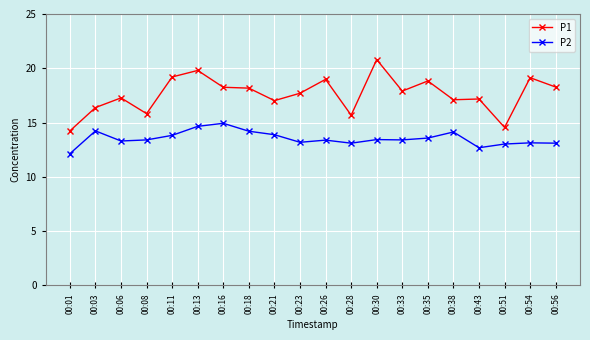

Where is the first local maximum for P2?

00:03